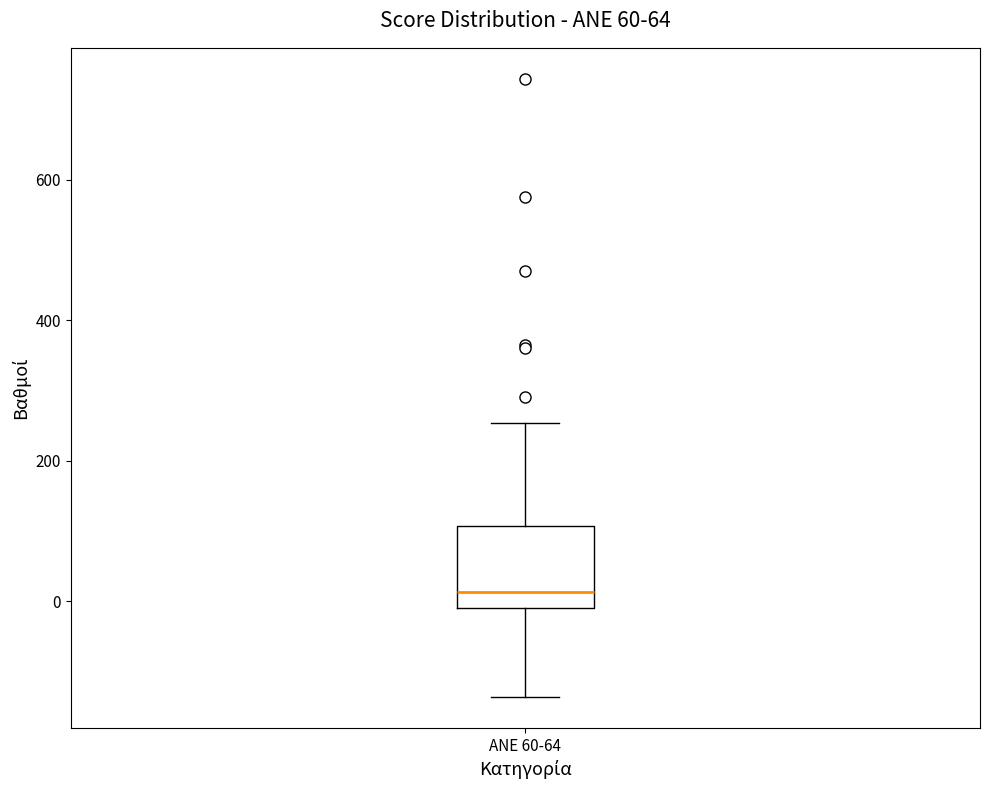

Read this box plot against the y-axis: the position of the median line, the range covered by the box, and the ends of both whiskers. The values are not printed on the chart, so give them approximately, as read against the axis.

median 20, box 0 to 100, whiskers -140 to 260